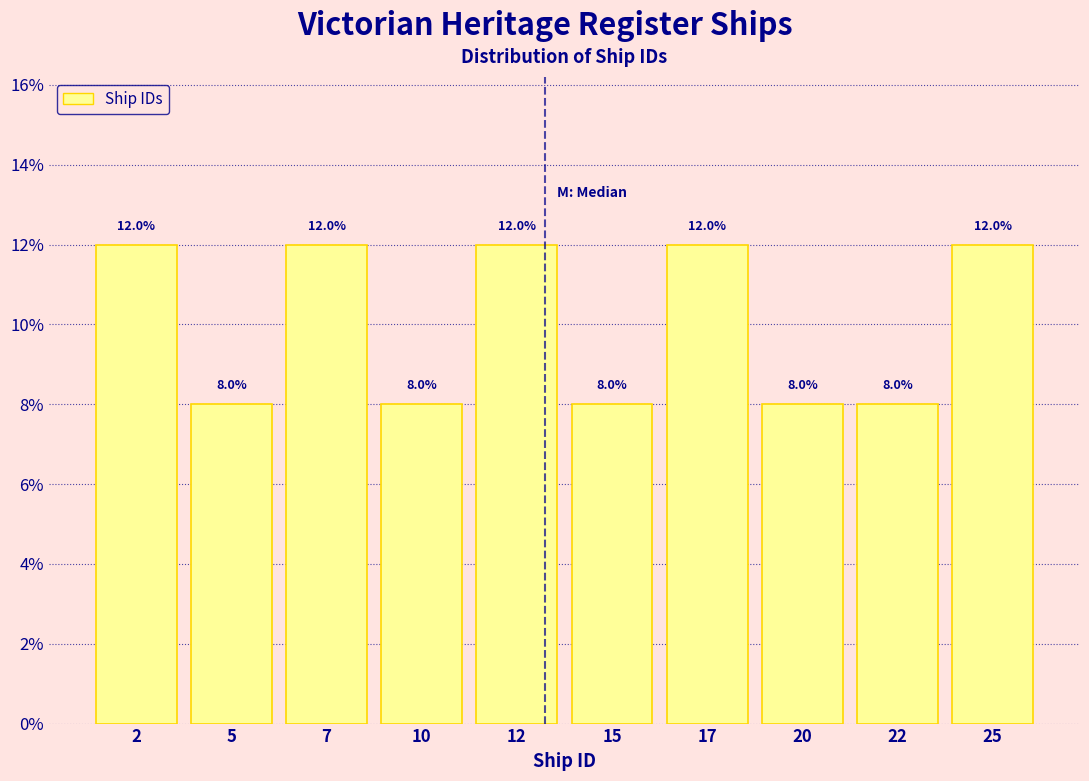

Reading left to right, list every bar in this chart as the range it spans on the x-axis followed by its height.

1.0 to 3.5: 12.0
3.5 to 6.0: 8.0
6.0 to 8.5: 12.0
8.5 to 11.0: 8.0
11.0 to 13.5: 12.0
13.5 to 16.0: 8.0
16.0 to 18.5: 12.0
18.5 to 21.0: 8.0
21.0 to 23.5: 8.0
23.5 to 26.0: 12.0